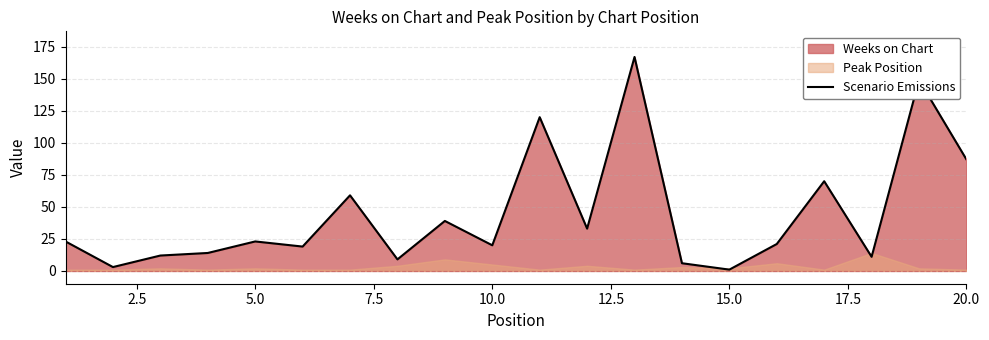

At which label is Scenario Emissions closest to 84?

20.0